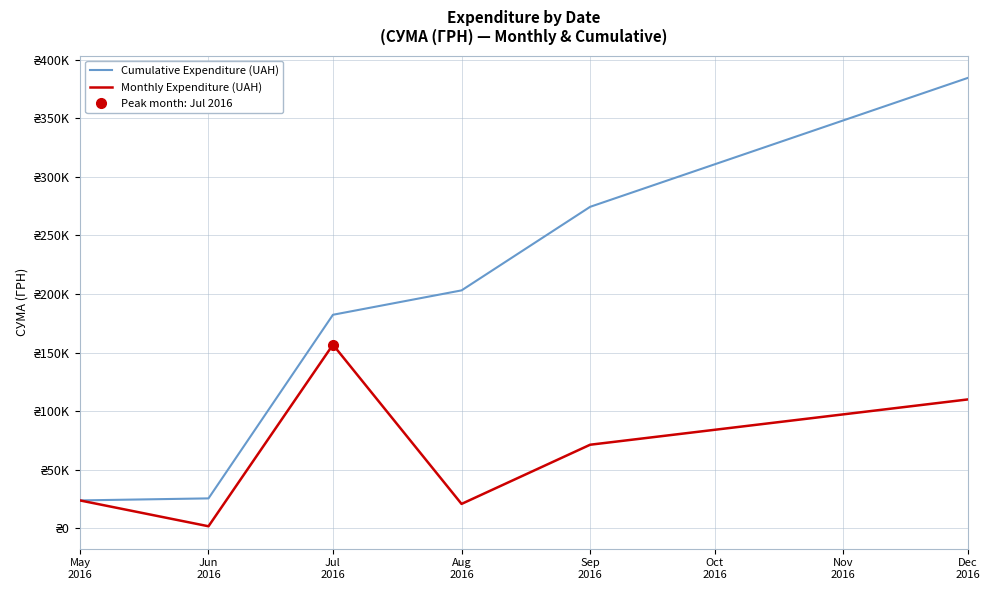

Is the value of Monthly Expenditure (UAH) at Aug 2016 greater than the value of Cumulative Expenditure (UAH) at Dec 2016?

No